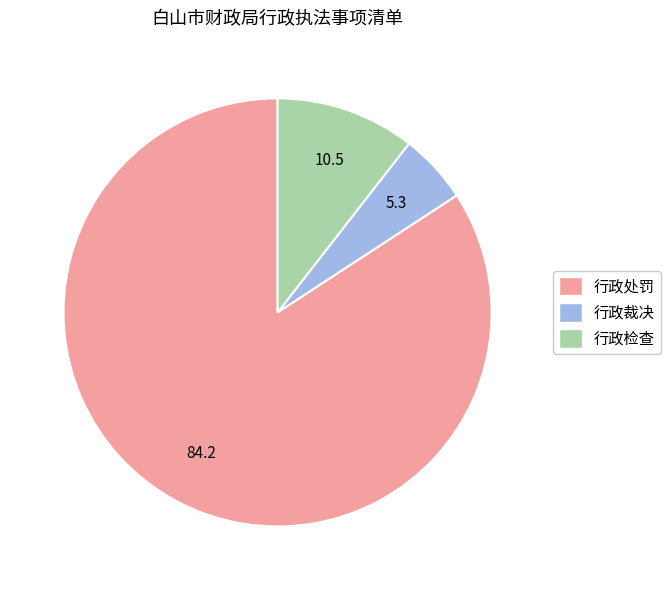

Combined, do 行政处罚 and 行政裁决 account for over 50%?

Yes